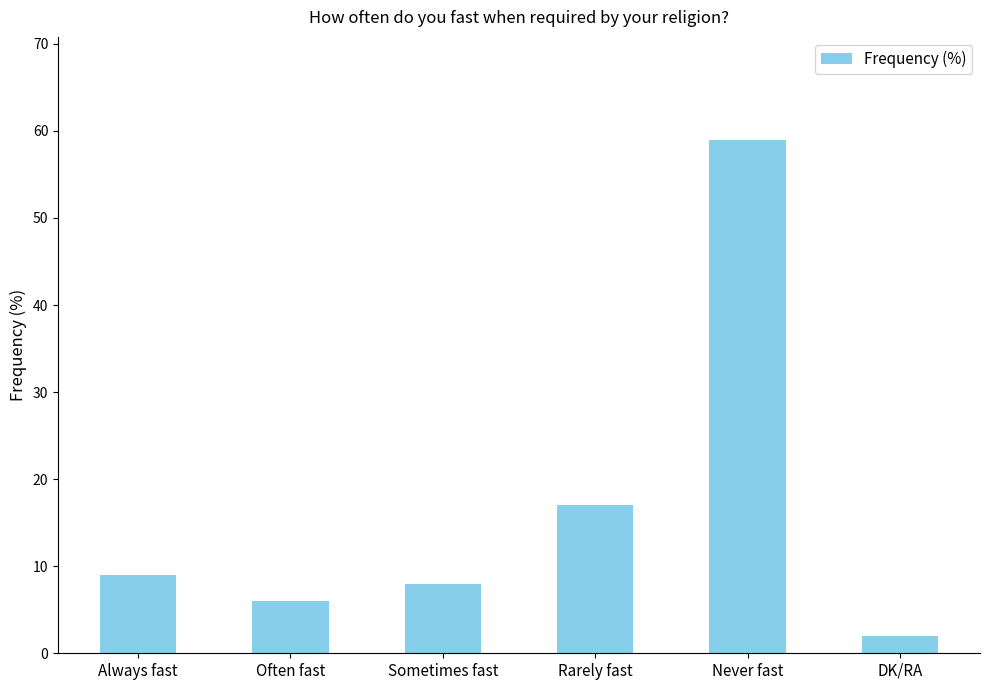

True or false: the data shows 2 at DK/RA.

True